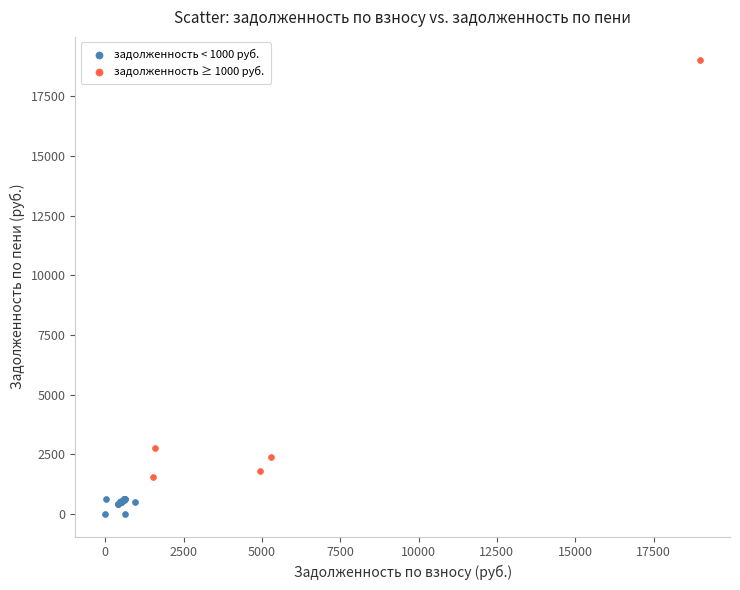

Which series reaches the minimum Y coordinate?

задолженность < 1000 руб.